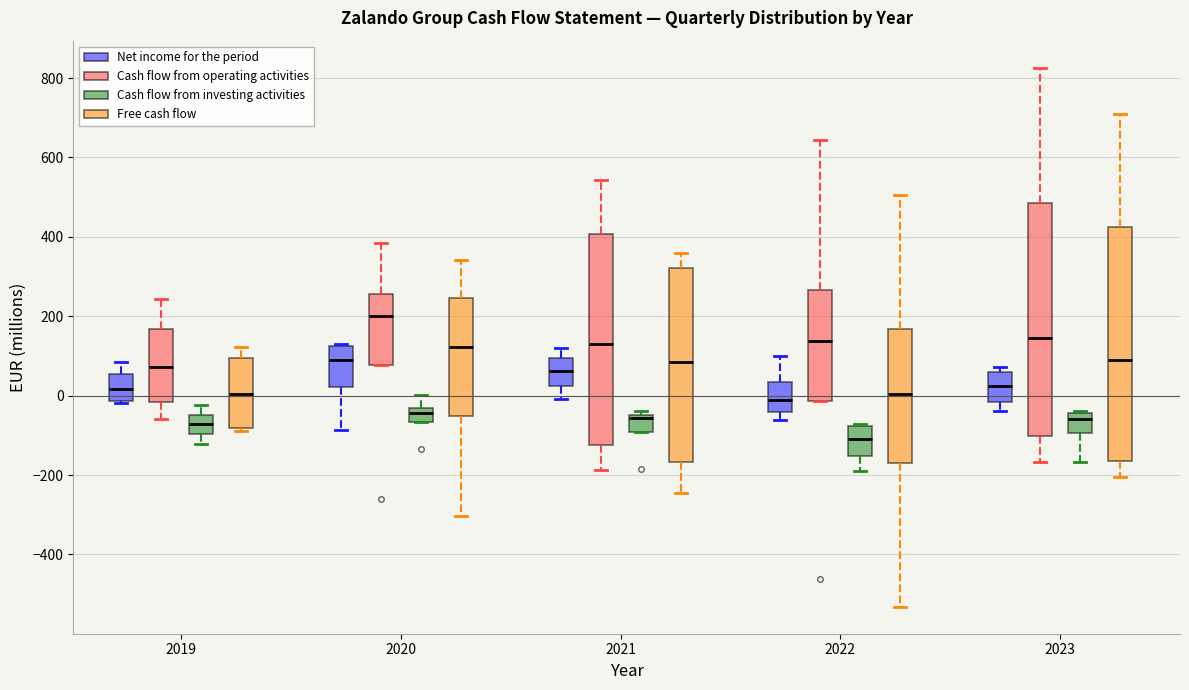

Reading left to right, read every box against the y-axis: the position of its median line, the range the box covers, and the ends of its whiskers. The values are not printed on the chart, so give them approximately, as read against the axis.

2019 (Net income for the period): median 20, box -20 to 60, whiskers -20 to 80
2019 (Cash flow from operating activities): median 80, box -20 to 160, whiskers -60 to 240
2019 (Cash flow from investing activities): median -80, box -100 to -40, whiskers -120 to -20
2019 (Free cash flow): median 0, box -80 to 100, whiskers -80 (just below the box's lower edge) to 120
2020 (Net income for the period): median 100, box 20 to 120, whiskers -80 to 140
2020 (Cash flow from operating activities): median 200, box 80 to 260, whiskers 80 to 380
2020 (Cash flow from investing activities): median -40 (just below the box's upper edge), box -60 to -40, whiskers -60 to 0
2020 (Free cash flow): median 120, box -60 to 240, whiskers -300 to 340
2021 (Net income for the period): median 60, box 20 to 100, whiskers 0 to 120
2021 (Cash flow from operating activities): median 120, box -120 to 400, whiskers -180 to 540
2021 (Cash flow from investing activities): median -60, box -100 to -40, whiskers -100 to -40 (just above the box's upper edge)
2021 (Free cash flow): median 80, box -160 to 320, whiskers -240 to 360
2022 (Net income for the period): median -20, box -40 to 40, whiskers -60 to 100
2022 (Cash flow from operating activities): median 140, box -20 to 260, whiskers -20 to 640
2022 (Cash flow from investing activities): median -100, box -160 to -80, whiskers -200 to -80
2022 (Free cash flow): median 0, box -160 to 160, whiskers -540 to 500
2023 (Net income for the period): median 20, box -20 to 60, whiskers -40 to 80
2023 (Cash flow from operating activities): median 140, box -100 to 480, whiskers -160 to 820
2023 (Cash flow from investing activities): median -60, box -100 to -40, whiskers -160 to -40
2023 (Free cash flow): median 80, box -160 to 420, whiskers -200 to 720